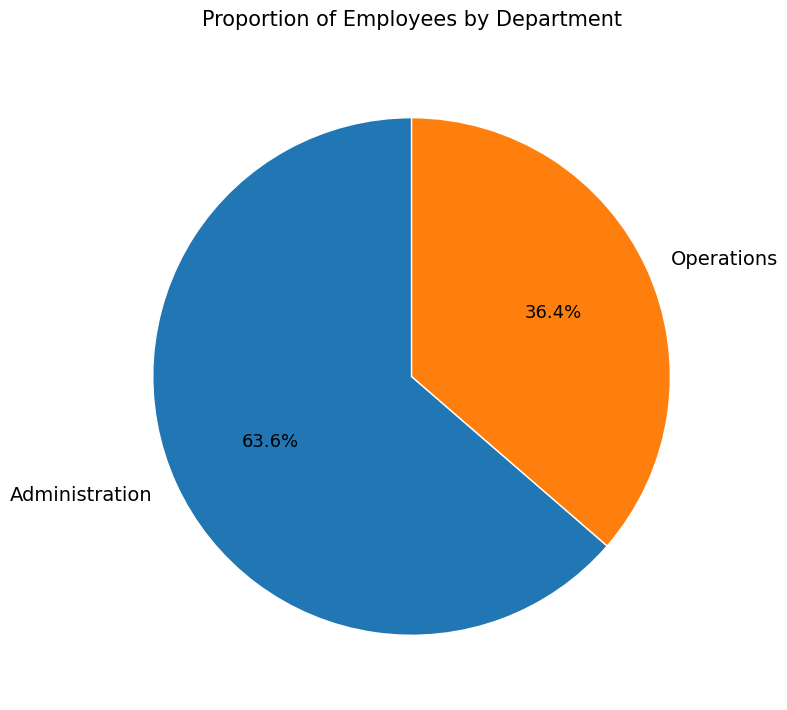

To the nearest percent, what percentage of the pie is Operations?

36%